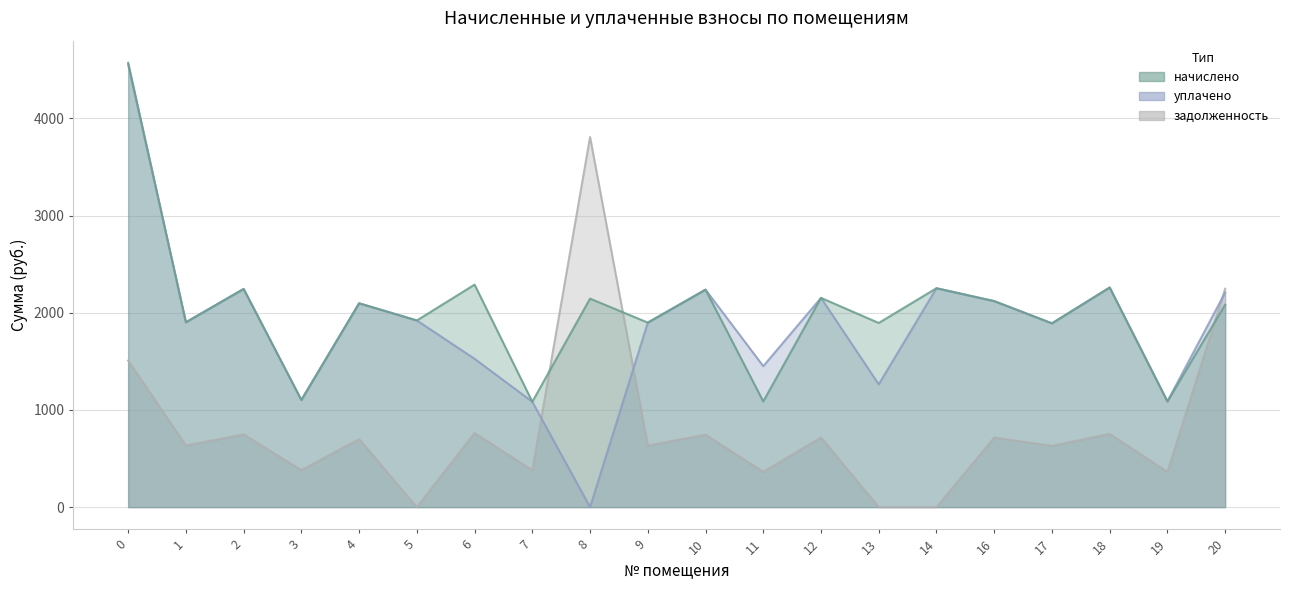

What is the value of the уплачено point at the 17th from the left?

1891.4